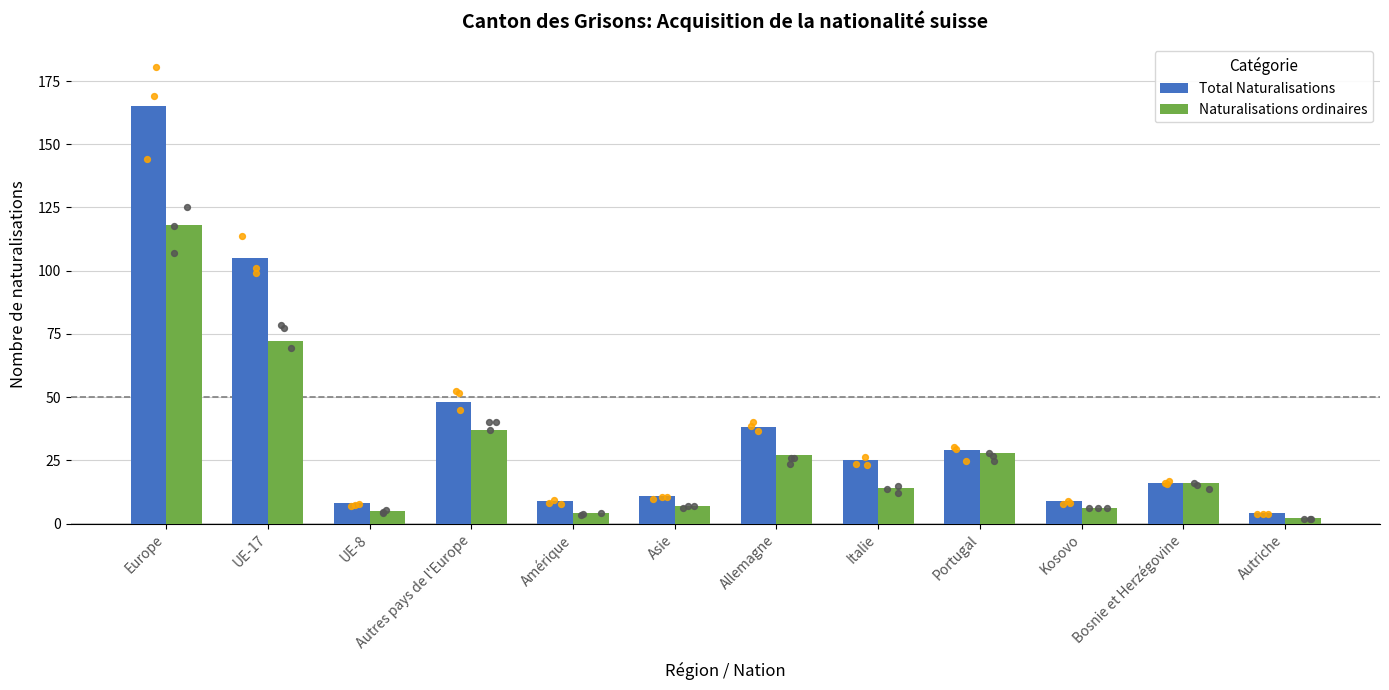

Is the value of Naturalisations ordinaires at Bosnie et Herzégovine greater than the value of Total Naturalisations at UE-17?

No